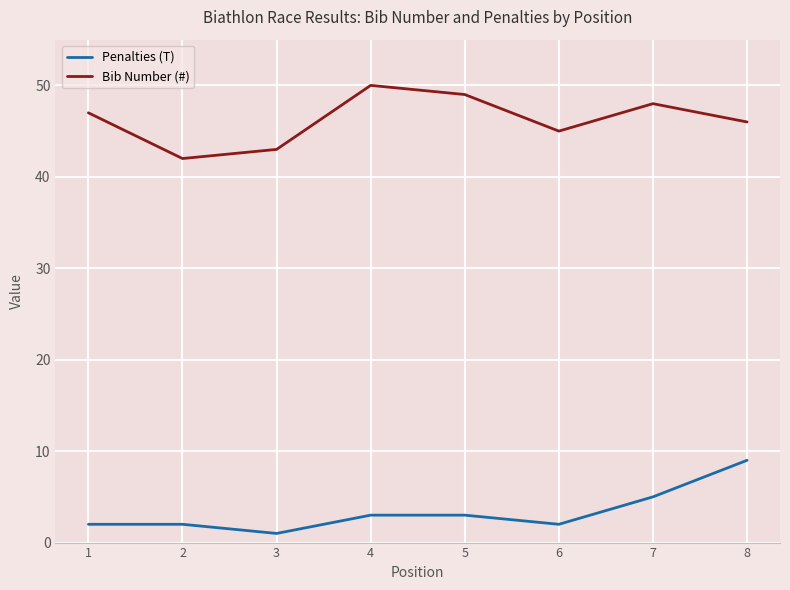

Rank the series by their maximum value, from lowest to highest.

Penalties (T), Bib Number (#)